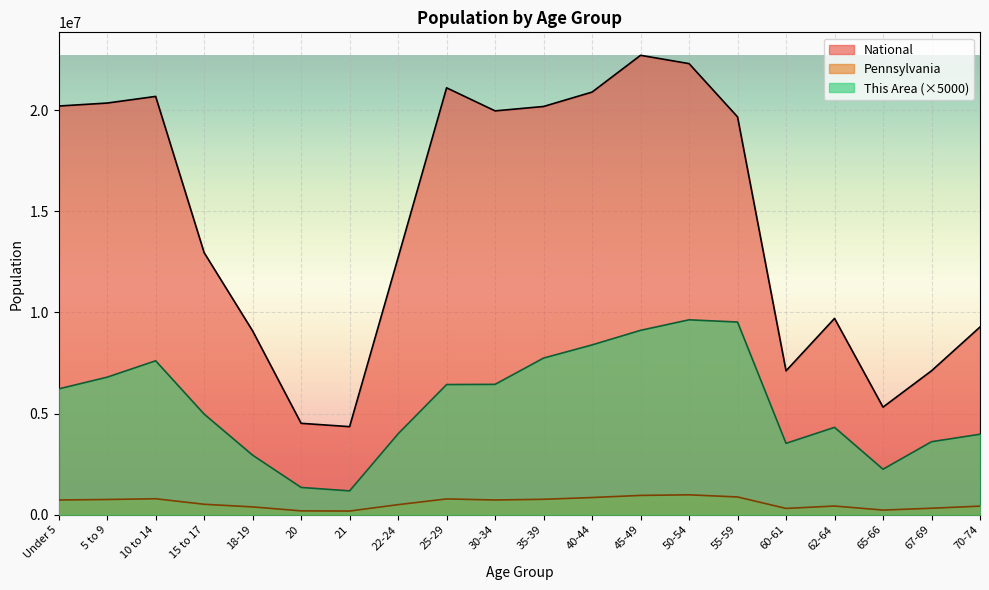

Which series changed the most between 10 to 14 and 70-74?

National